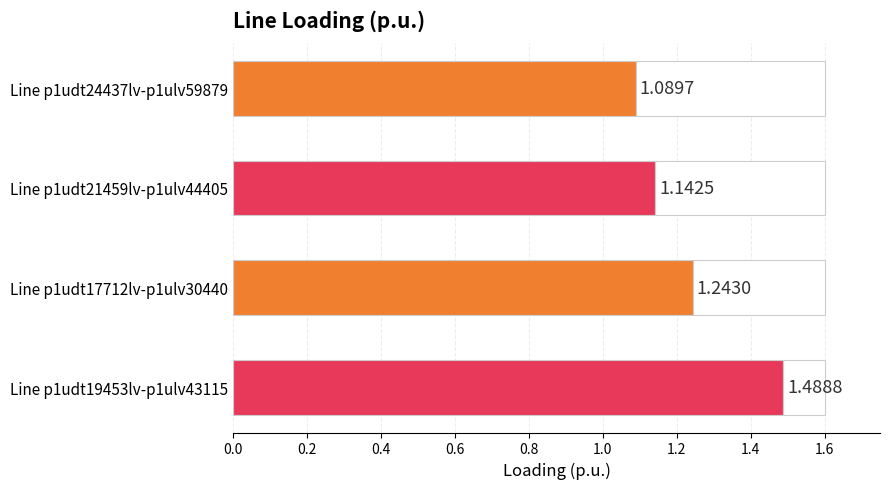

What is the average value?

1.2